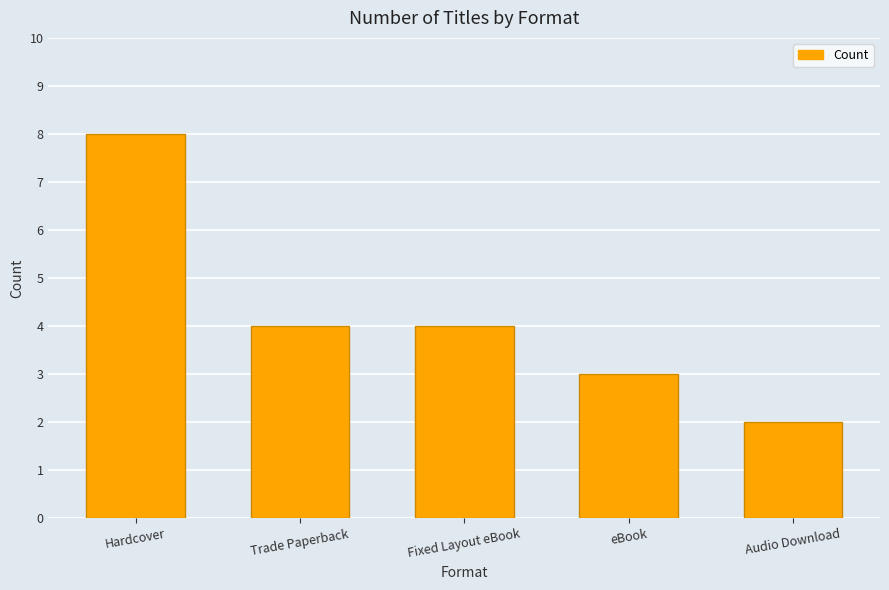

What is the difference between the values at Trade Paperback and Hardcover?

4